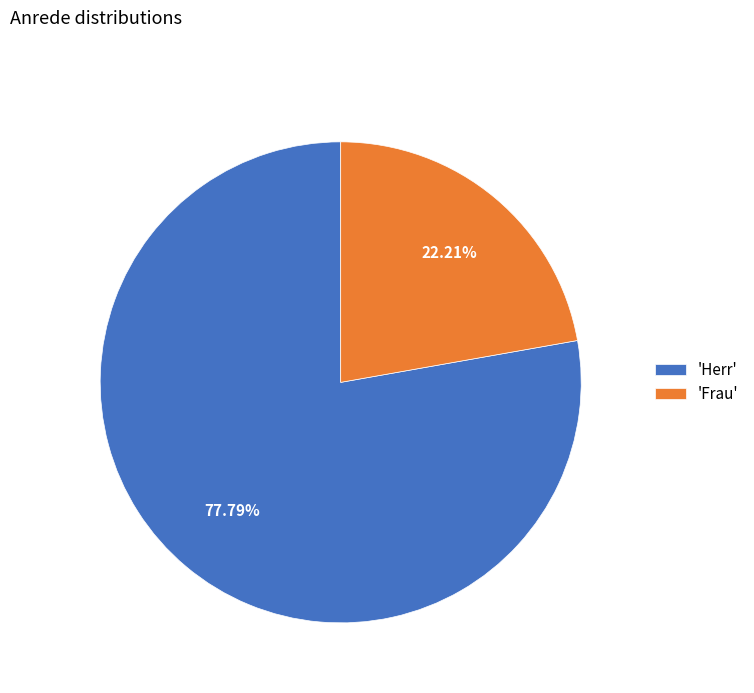

How many slices are in this pie chart?

2